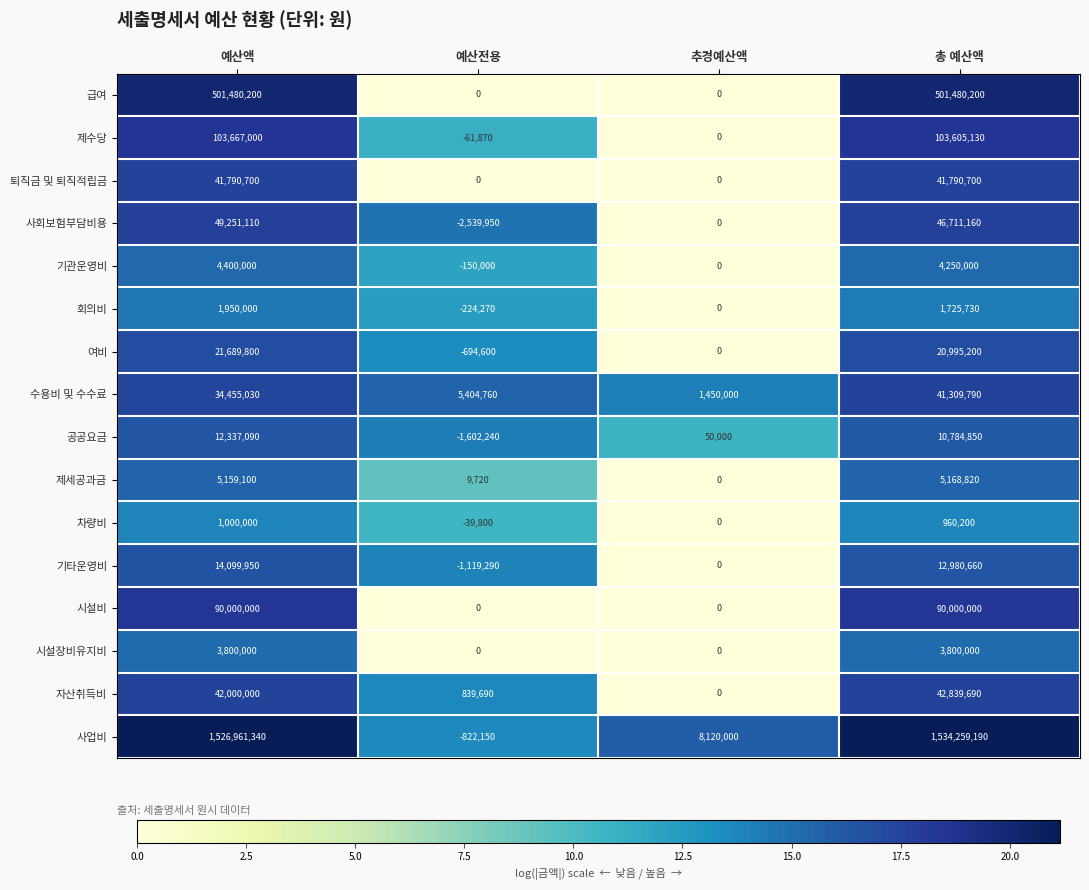

How many categories are shown in the chart?

4